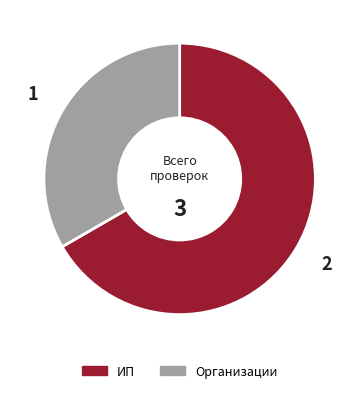

Is ИП the majority of the pie?

Yes